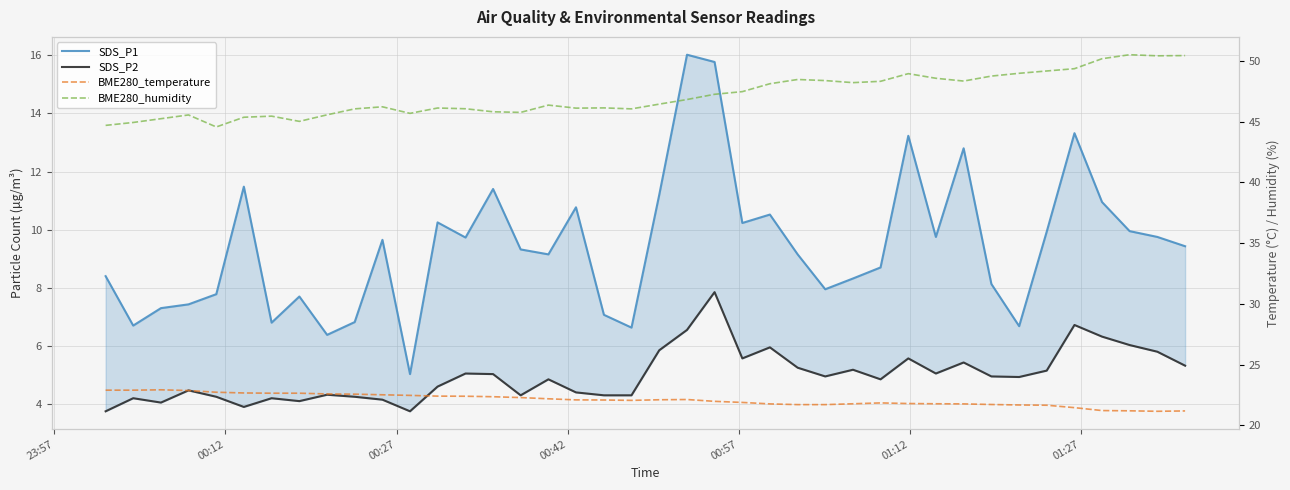

What is the difference between the maximum and minimum values in the SDS_P2 series?

4.1